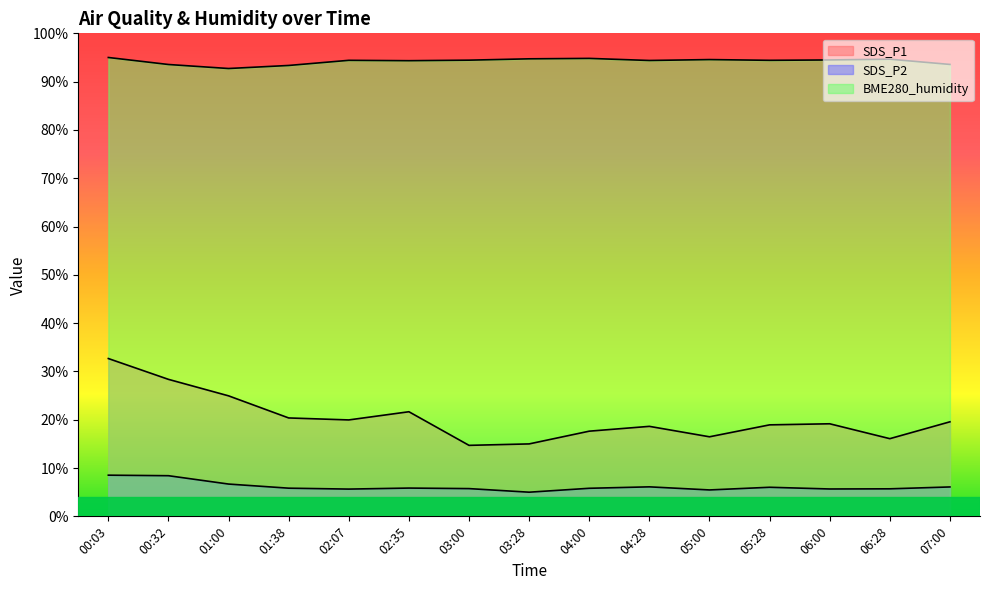

At which category does SDS_P2 reach its first local valley?

02:07